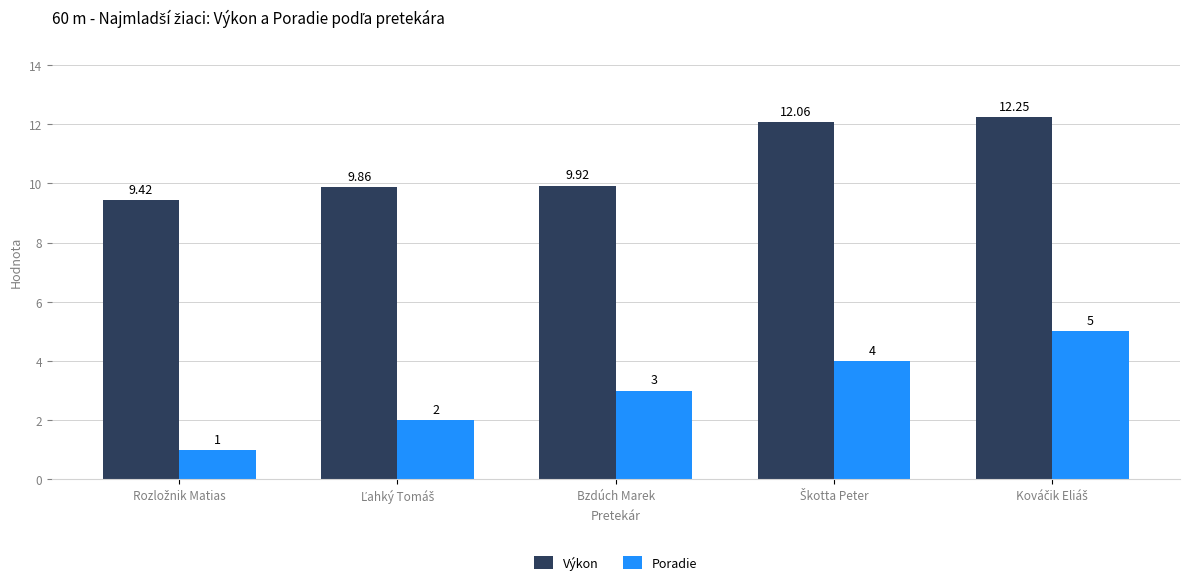

Count the Poradie values in the range 2 to 4.

3